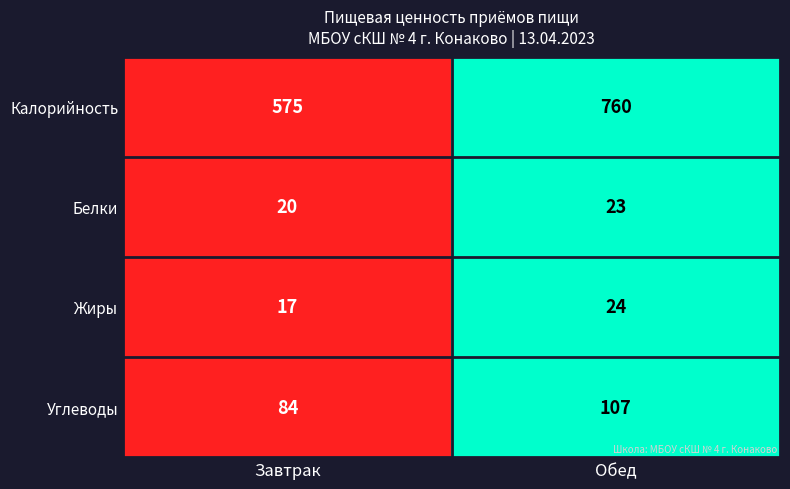

Is it true that Калорийность equals 362 at Завтрак?

False